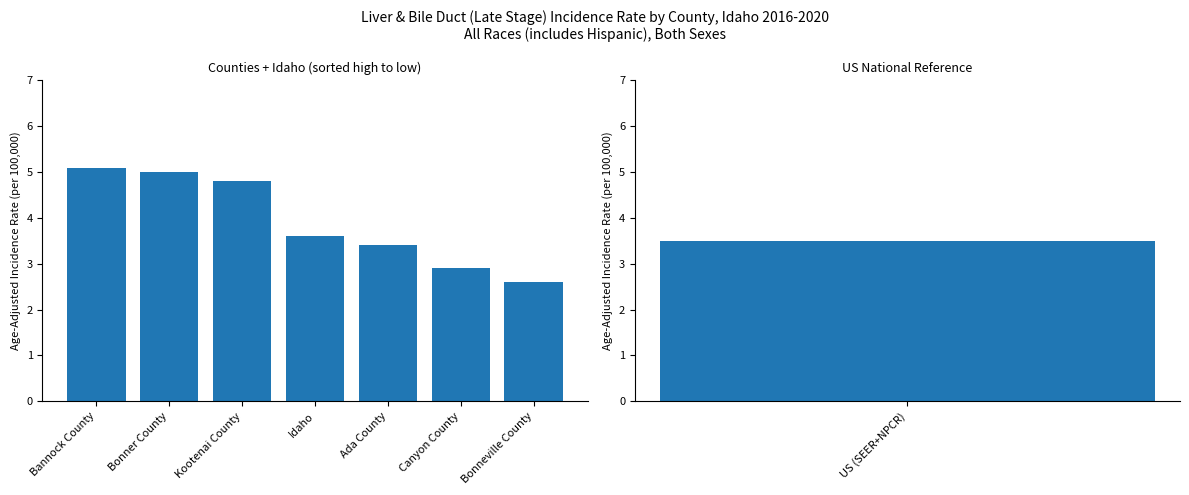

Which label corresponds to the largest value in the chart?

Bannock County